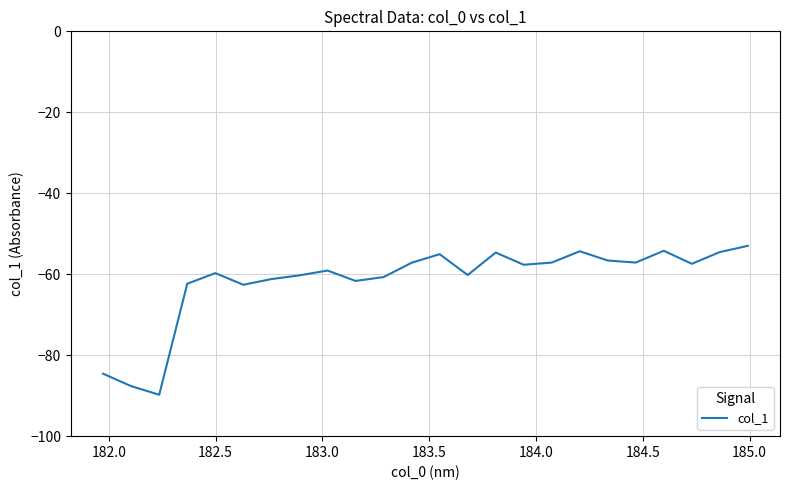

What is the minimum value shown in the chart?

-89.8